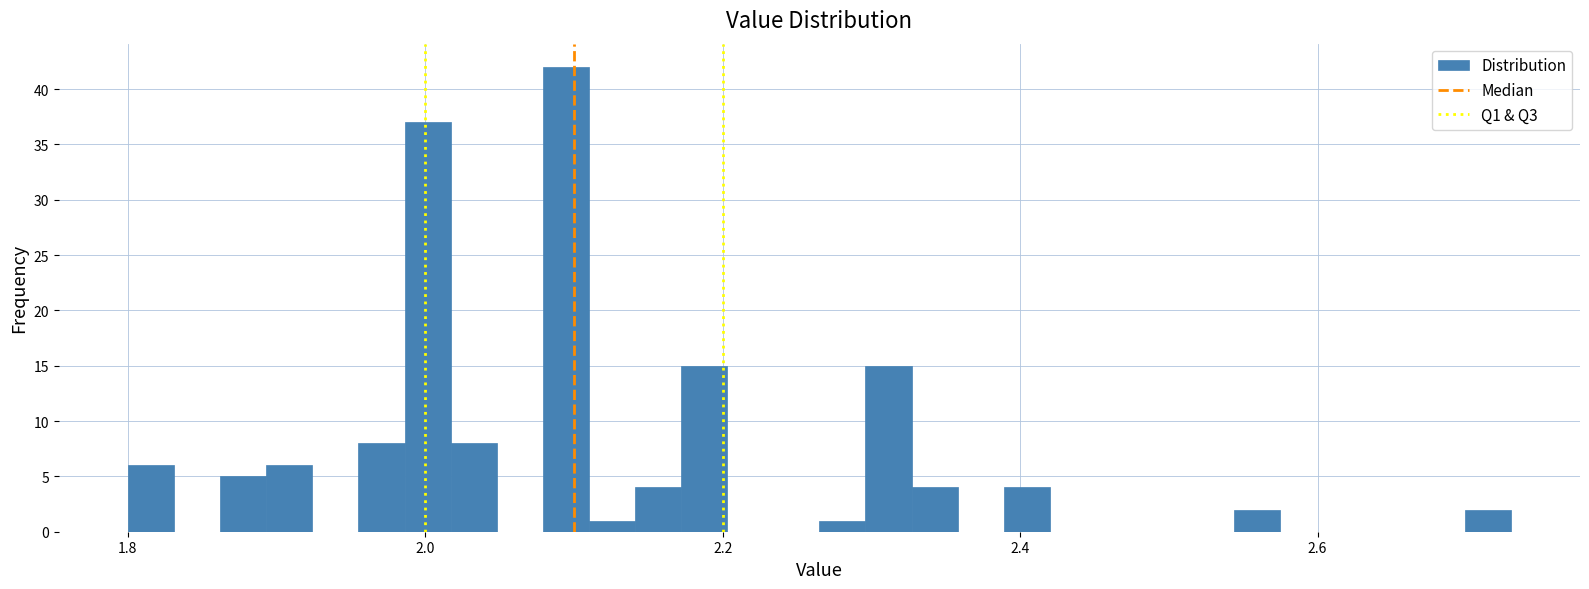

Read against the x-axis, roughly where is the centre of the tallest bar?

2.10